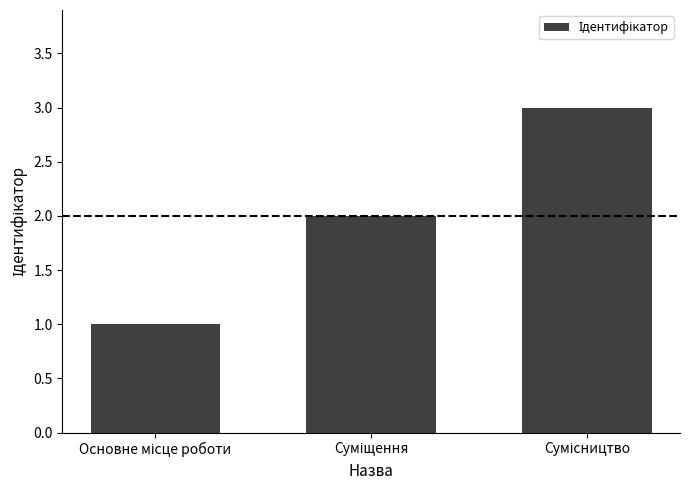

Does the chart contain stacked bars?

No